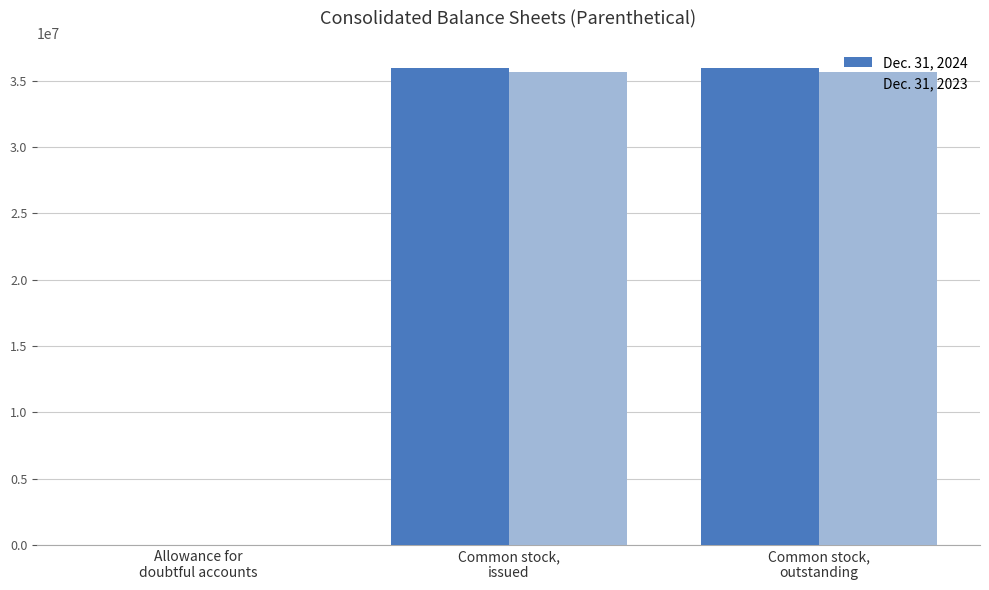

Is the value of Dec. 31, 2024 at Allowance for
doubtful accounts greater than the value of Dec. 31, 2023 at Common stock,
outstanding?

No